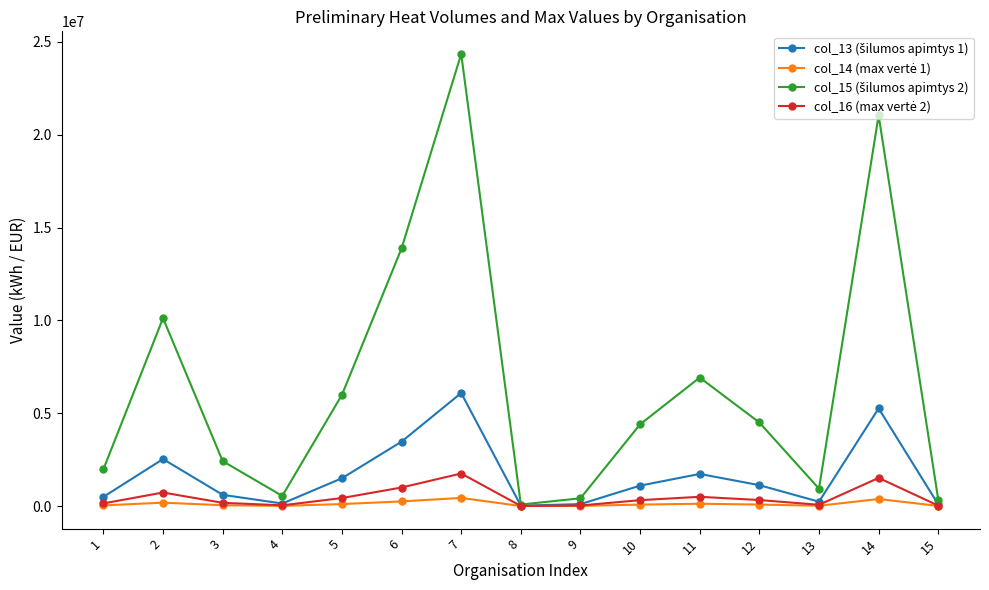

What is the greatest value displayed?

24348720.0